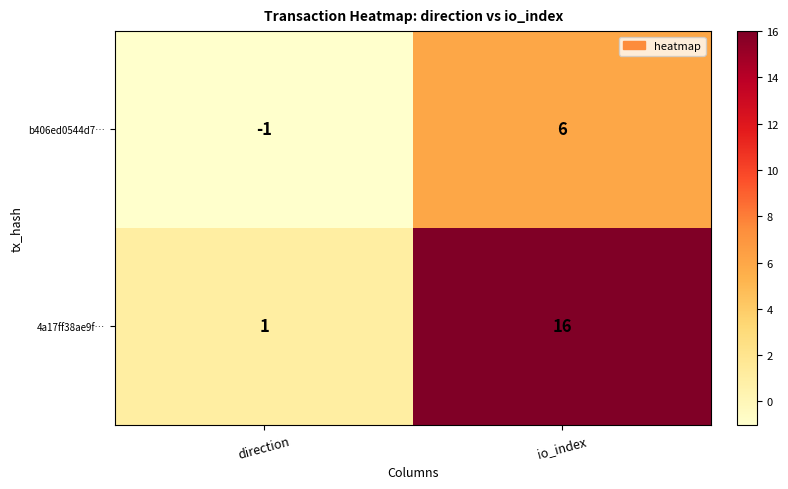

Count the number of categories in the chart.

2